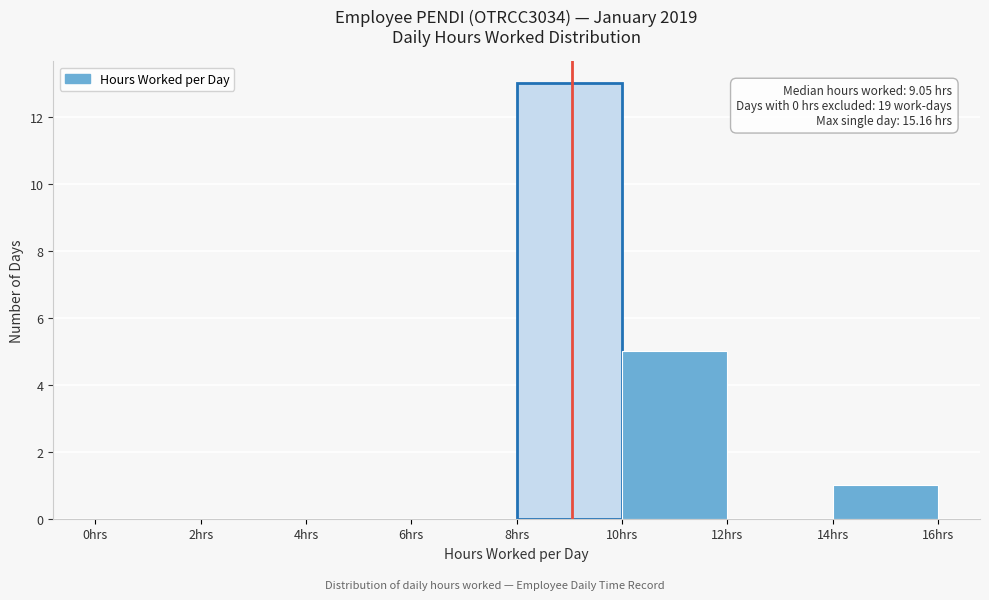

Which range on the x-axis has the tallest bar?

8 to 10